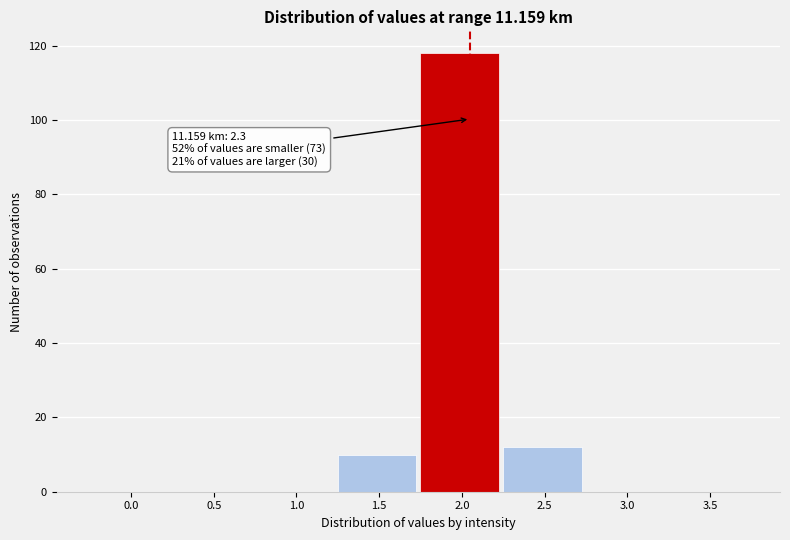

Reading left to right, transcribe all the data shown in this chart.

0.0=0	0.5=0	1.0=0	1.5=10	2.0=118	2.5=12	3.0=0	3.5=0